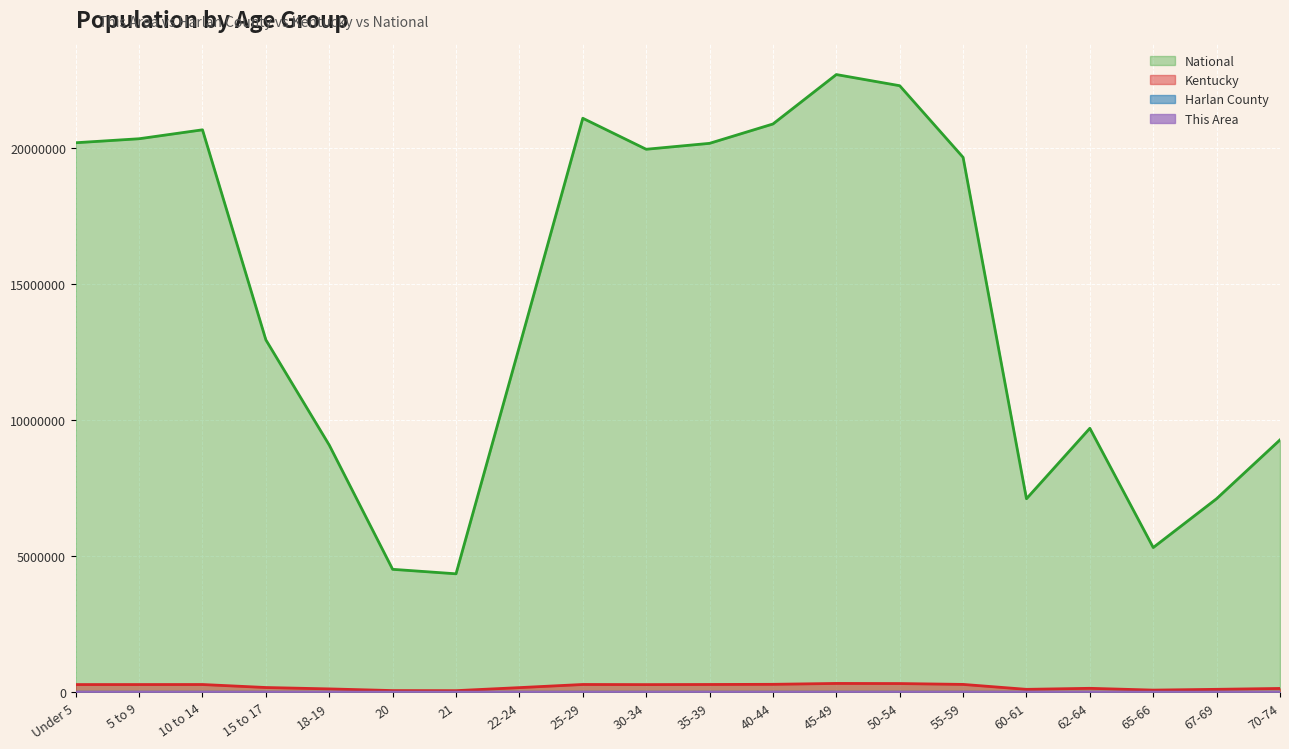

True or false: National and Harlan County intersect in this chart.

False